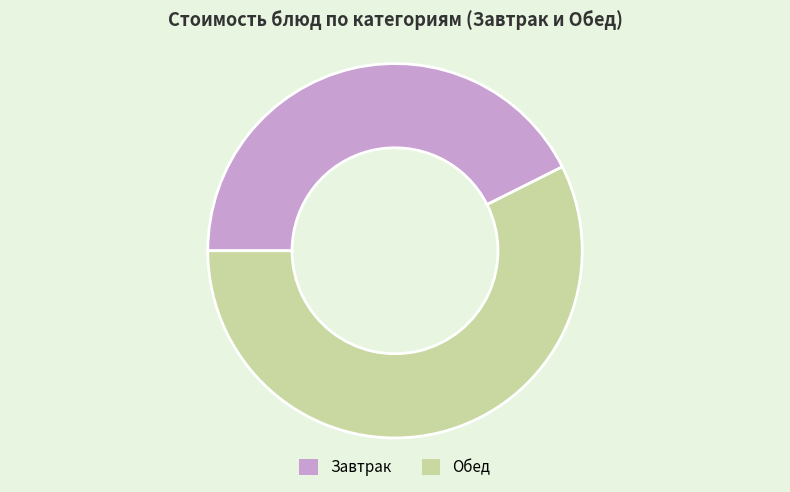

Does any single category account for the majority?

Yes